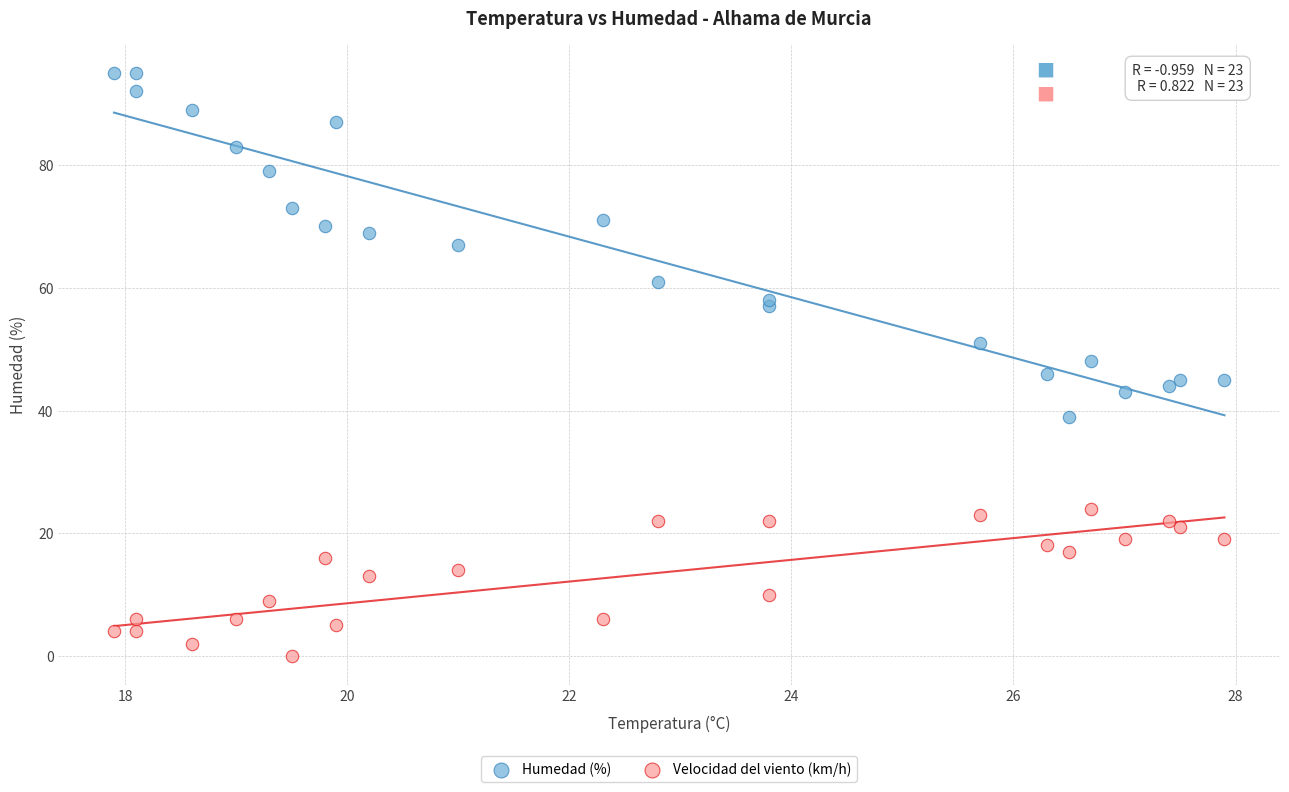

Which series has the largest Y range (max minus min)?

Humedad (%)